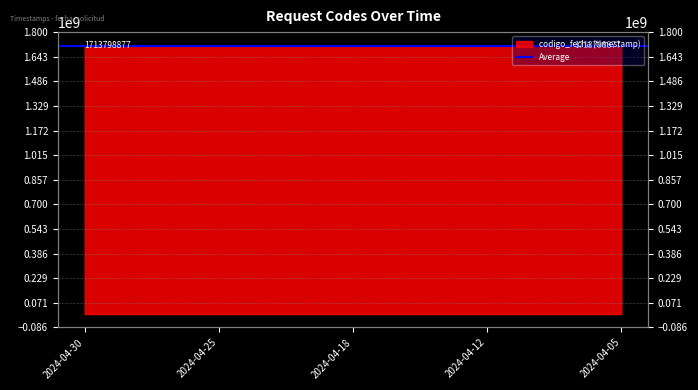

Is it true that the value at 2024-04-18 is 2449966464?

False